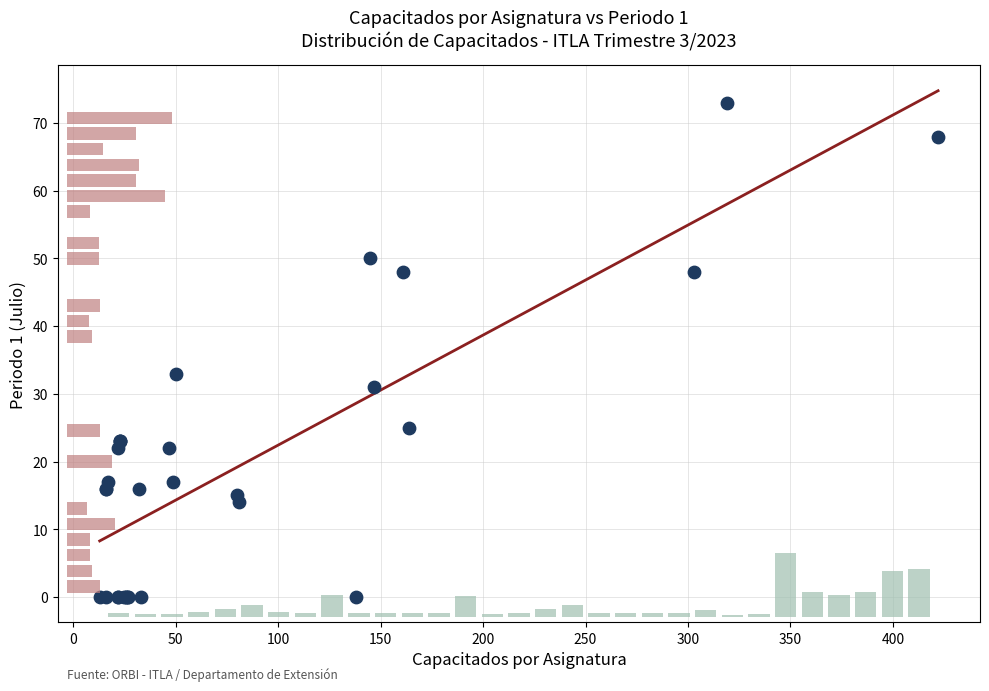

What Y value in the scatter plot is closest to 36?

33